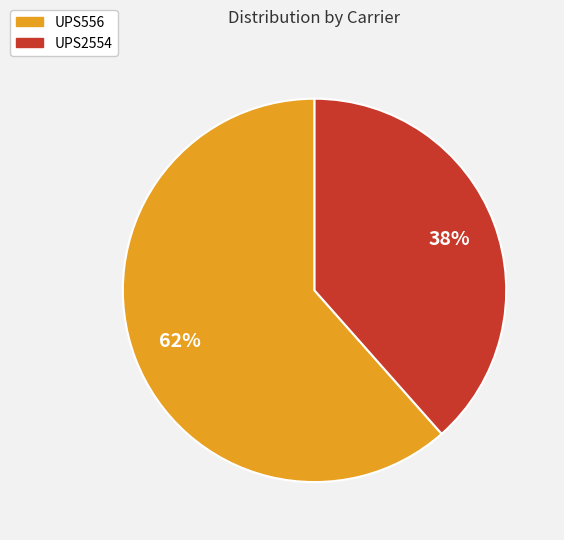

Is the sum of UPS556 and UPS2554 greater than half?

Yes